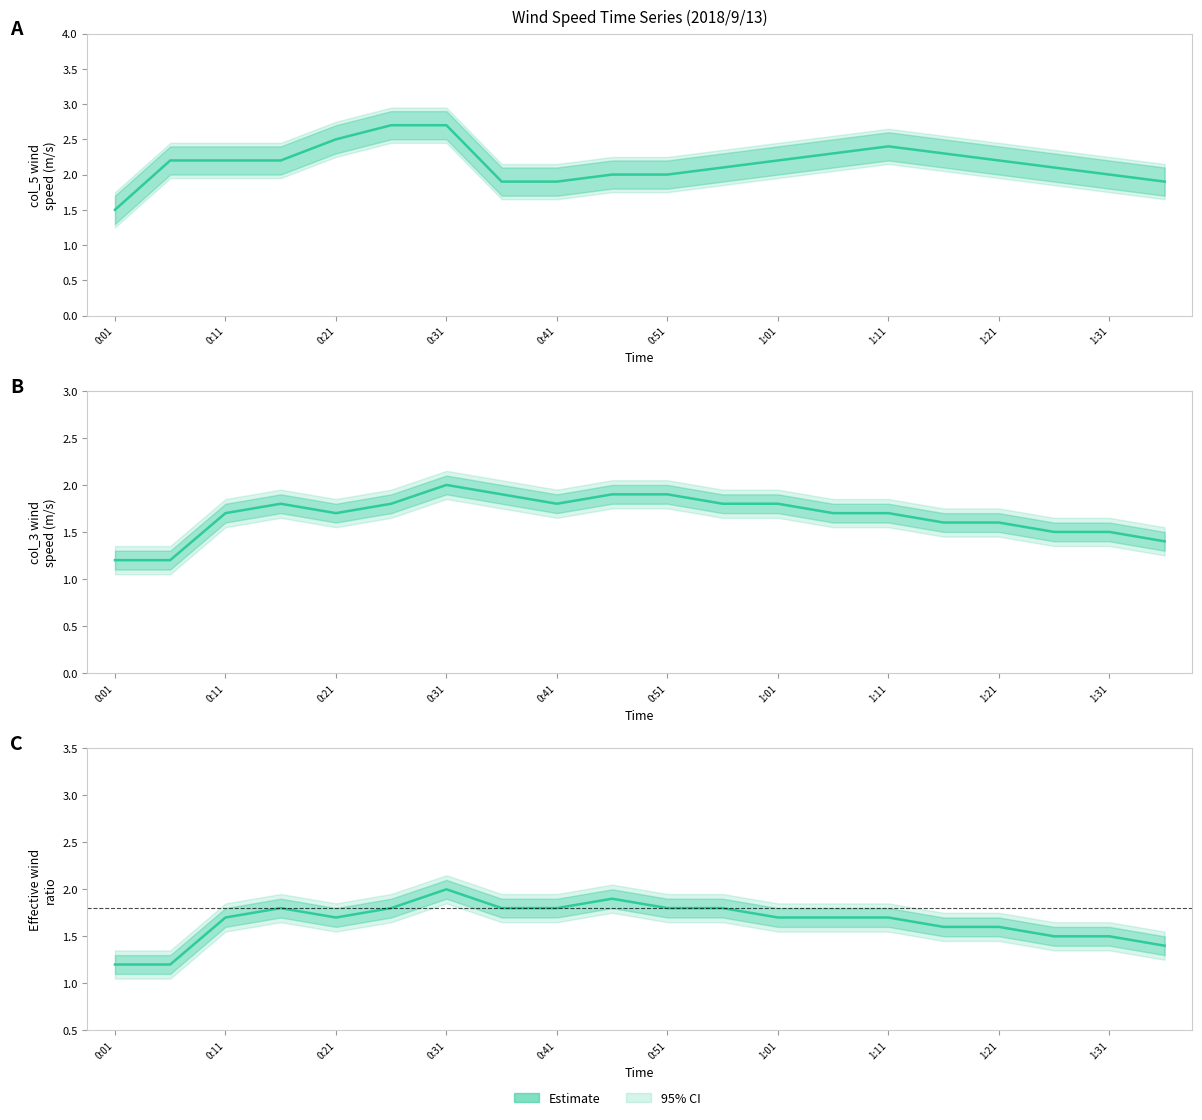

What is the maximum value for col_5 (uÔ¬ wind speed)?

2.7